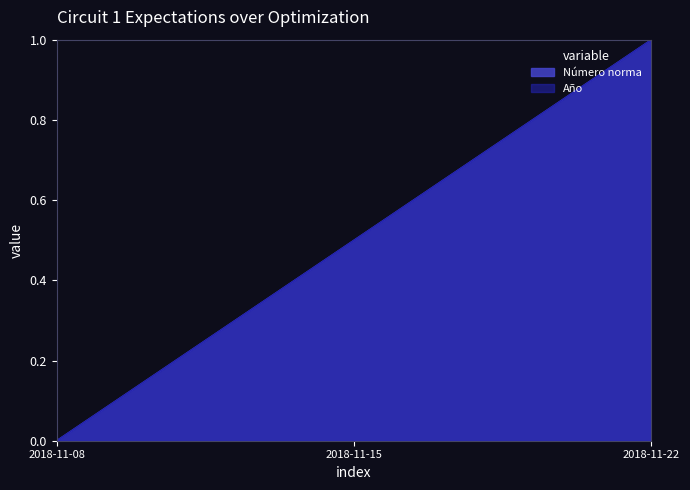

True or false: Año has a value of 1.3 at 2018-11-22.

False